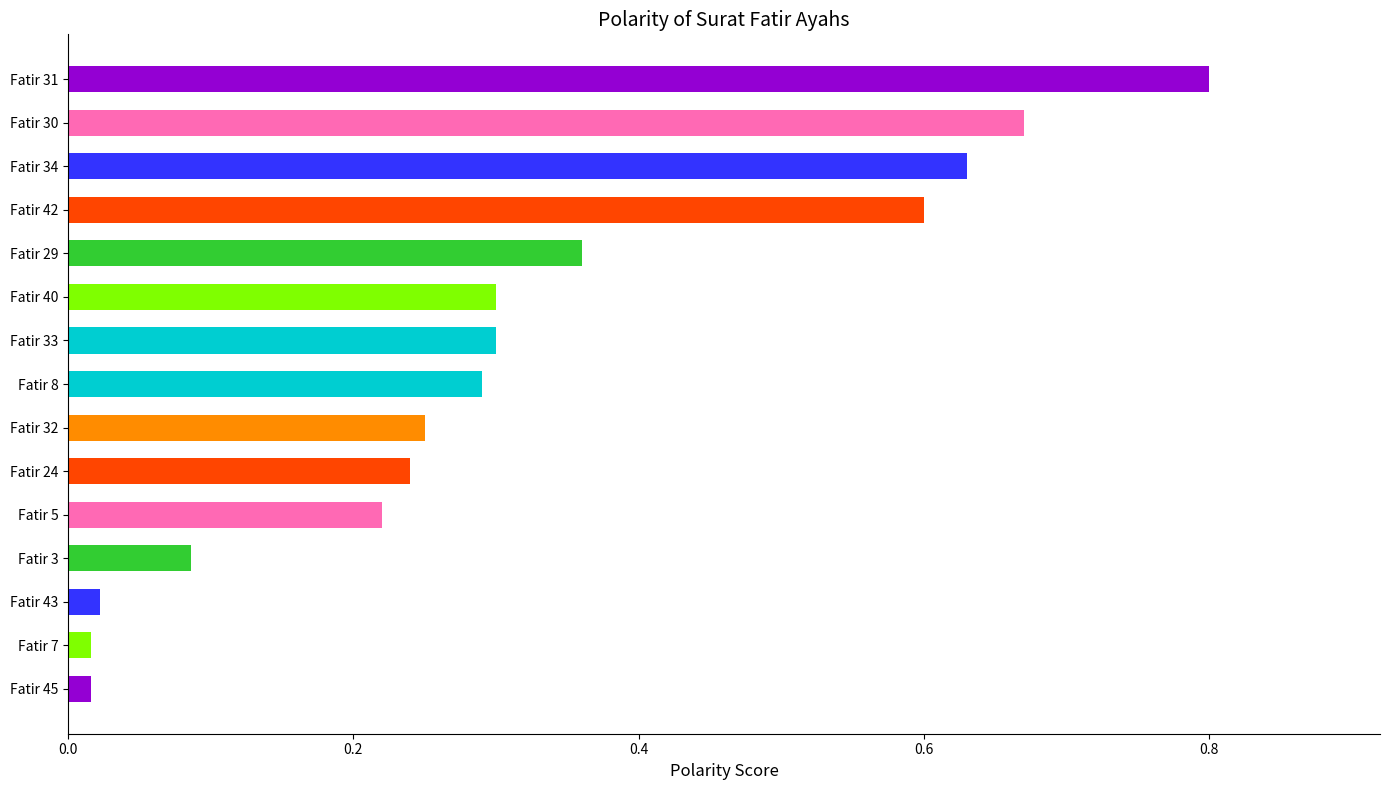

What is the change in value from Fatir 43 to Fatir 33?

+0.3